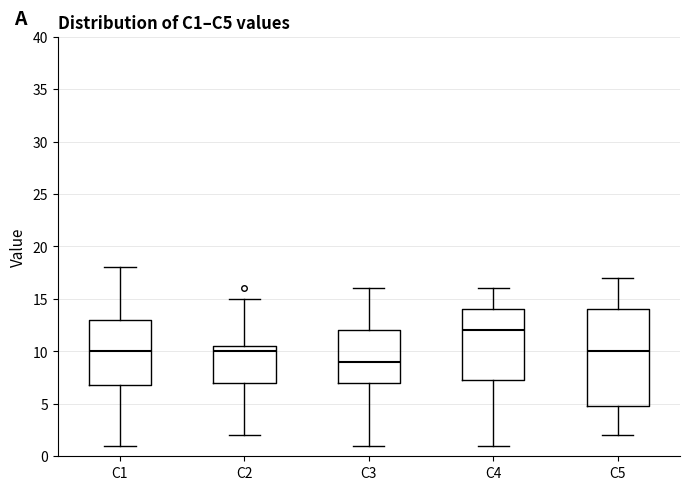

Which box's median line is the lowest?

C3